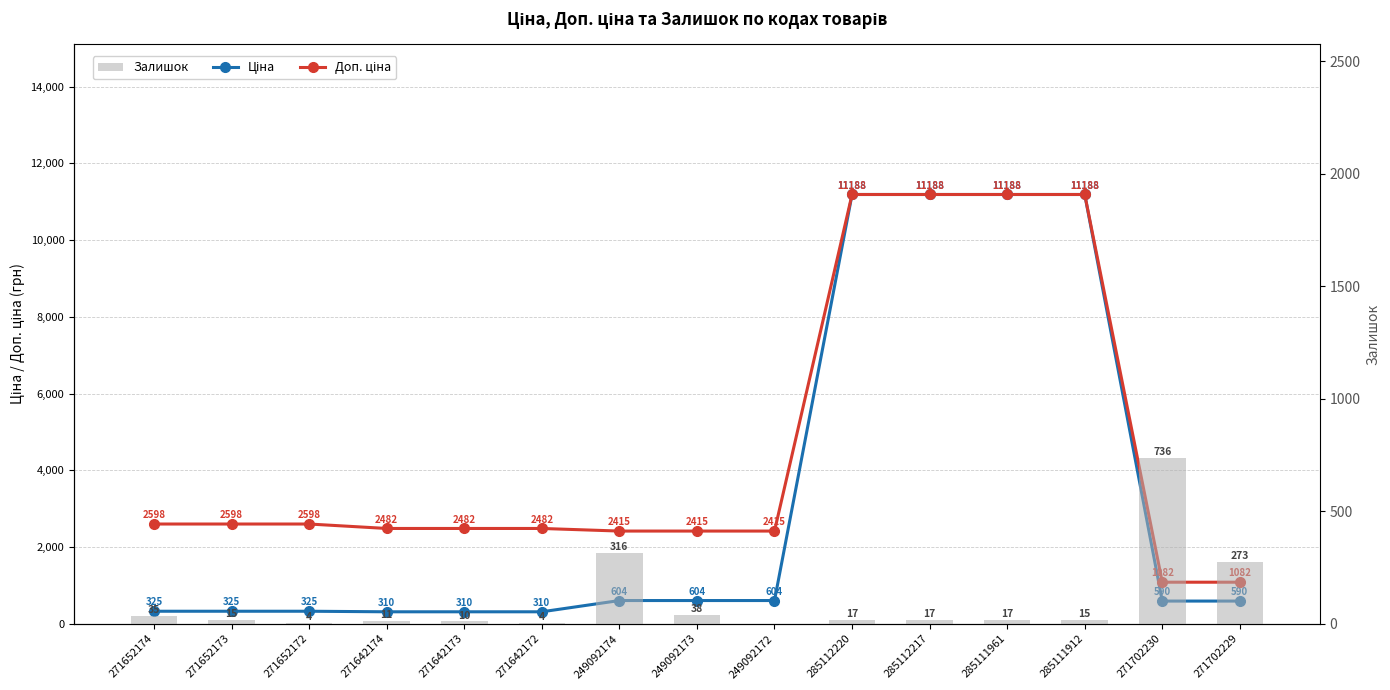

True or false: Ціна has a value of 603.7 at 249092174.

True